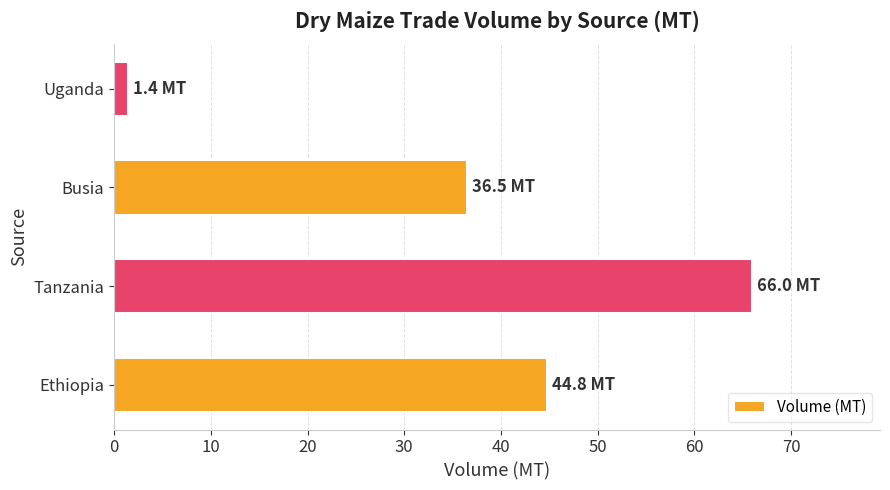

What is the sum of all values?

148.7